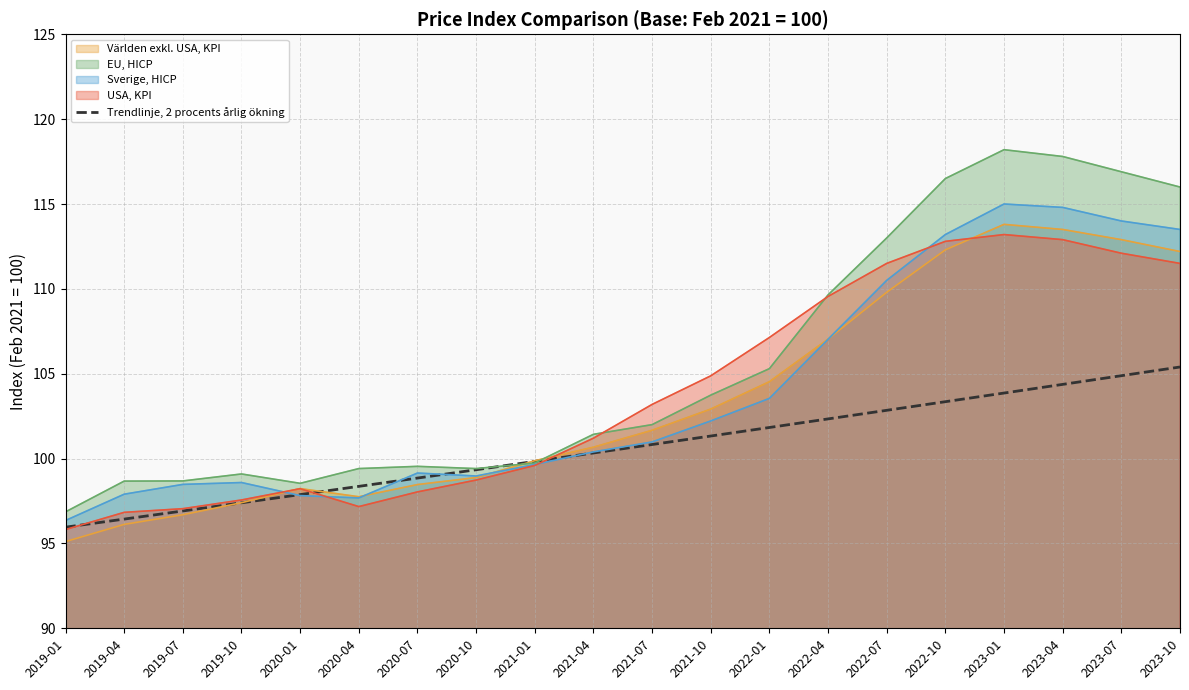

What is the maximum value shown in the chart?

118.2